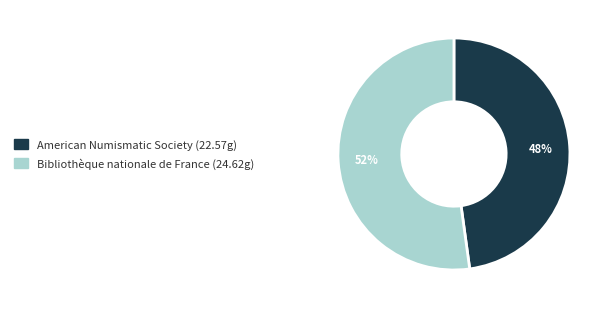

What is the majority slice?

Bibliothèque nationale de France